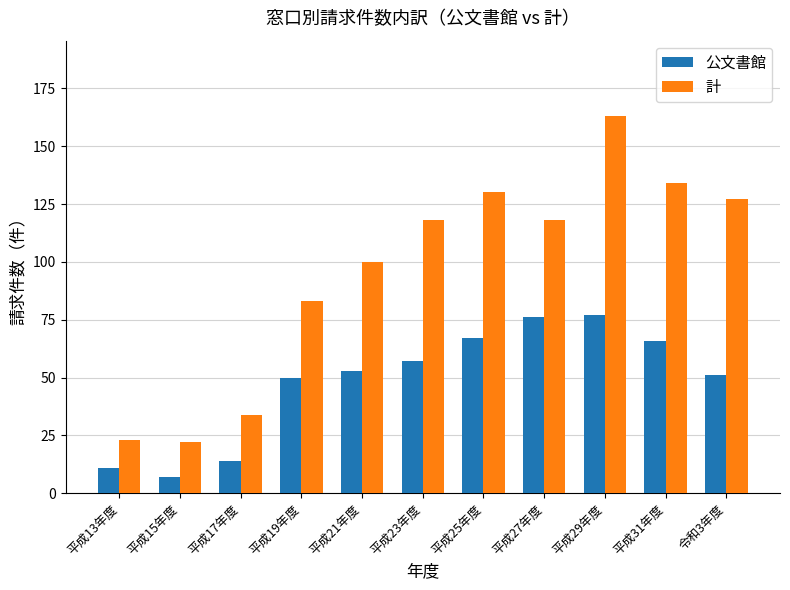

What is the value of the 計 bar at the 1st from the left?

23